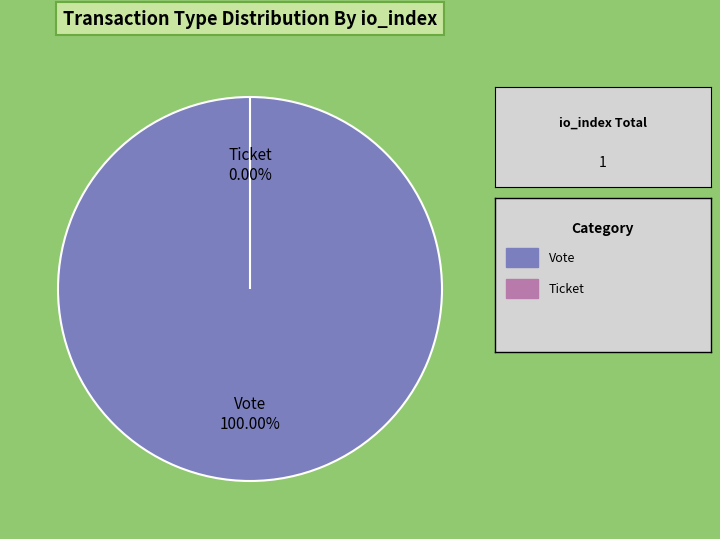

How many segments does this pie chart have?

2